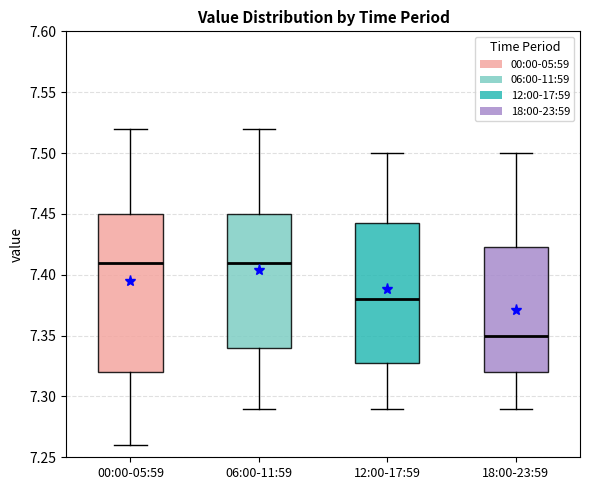

Which box has the lowest median line?

18:00-23:59